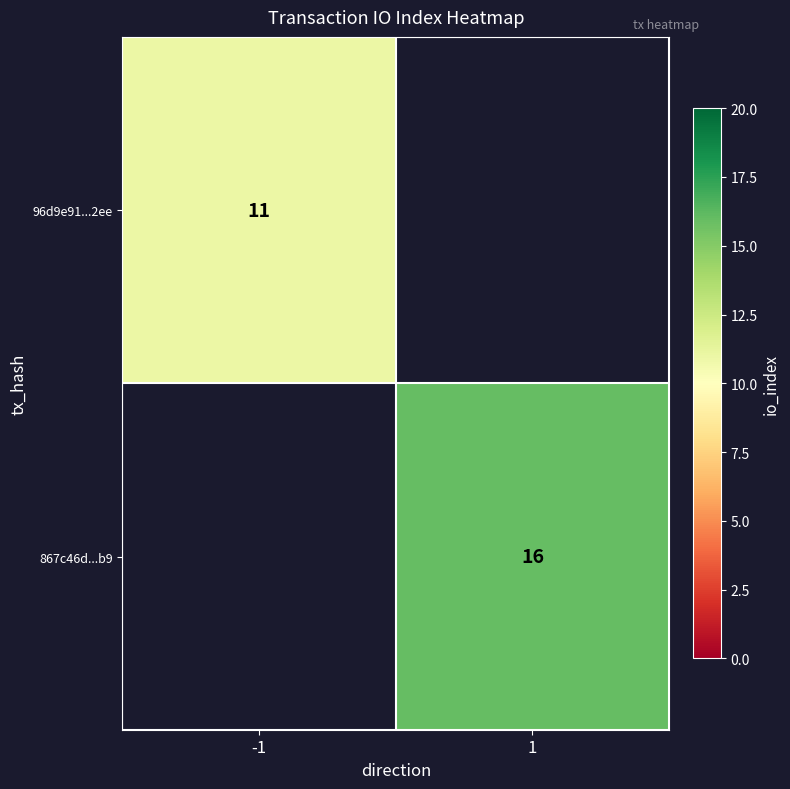

Which category has the highest value across all series?

1